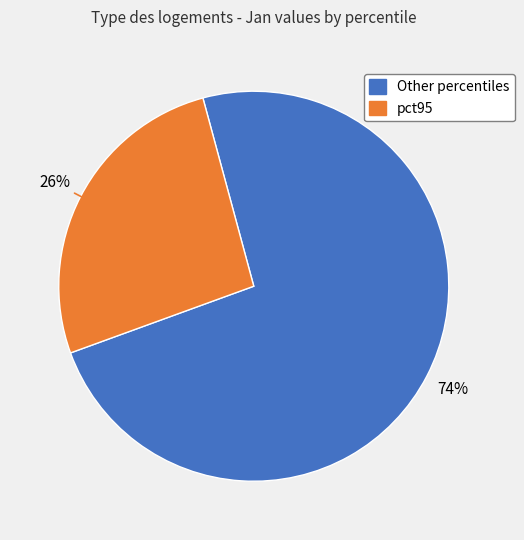

To the nearest percent, what is the average slice percentage?

50%